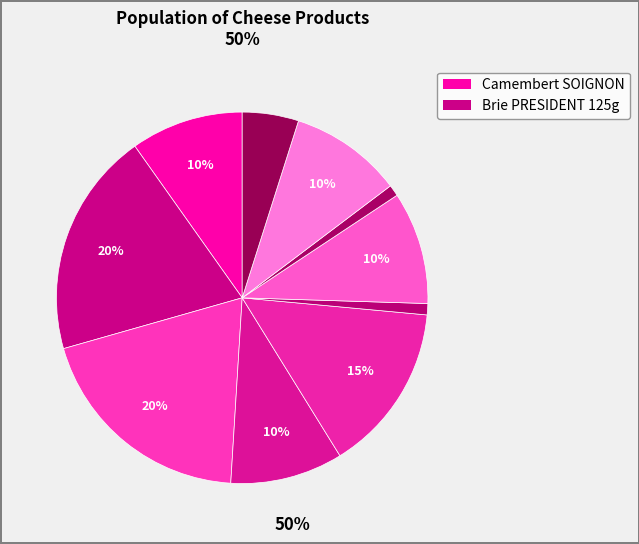

To the nearest percent, what is the average slice percentage?

10%